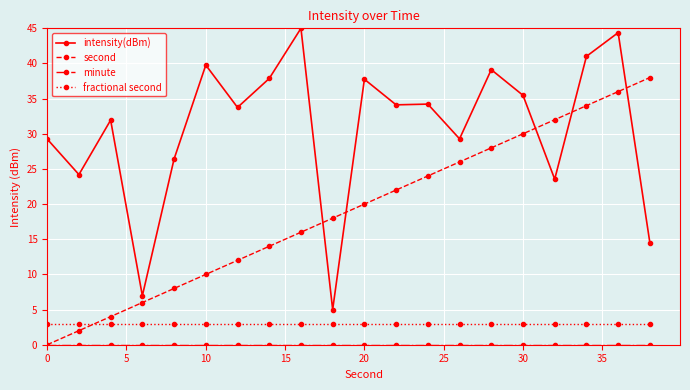

At how many categories does at least one series exceed 12?

19